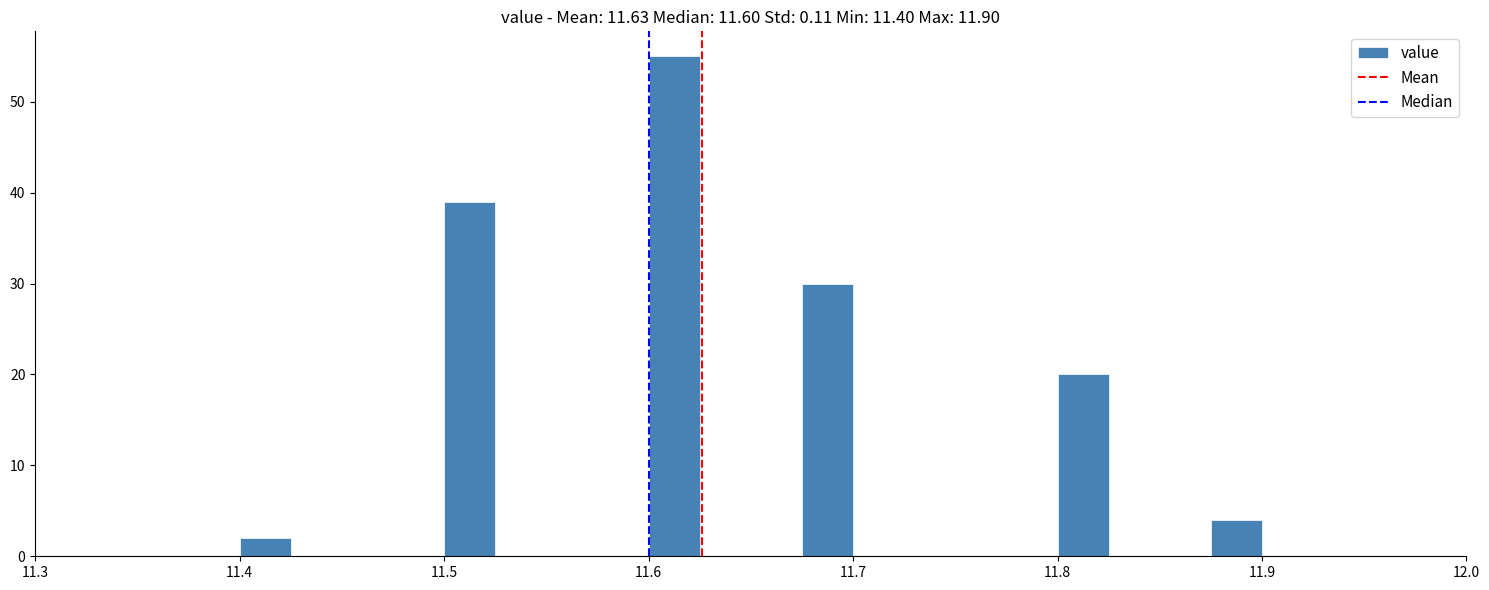

Around what value on the x-axis is the tallest bar? Give the approximate position of its centre, as read against the axis.

11.61